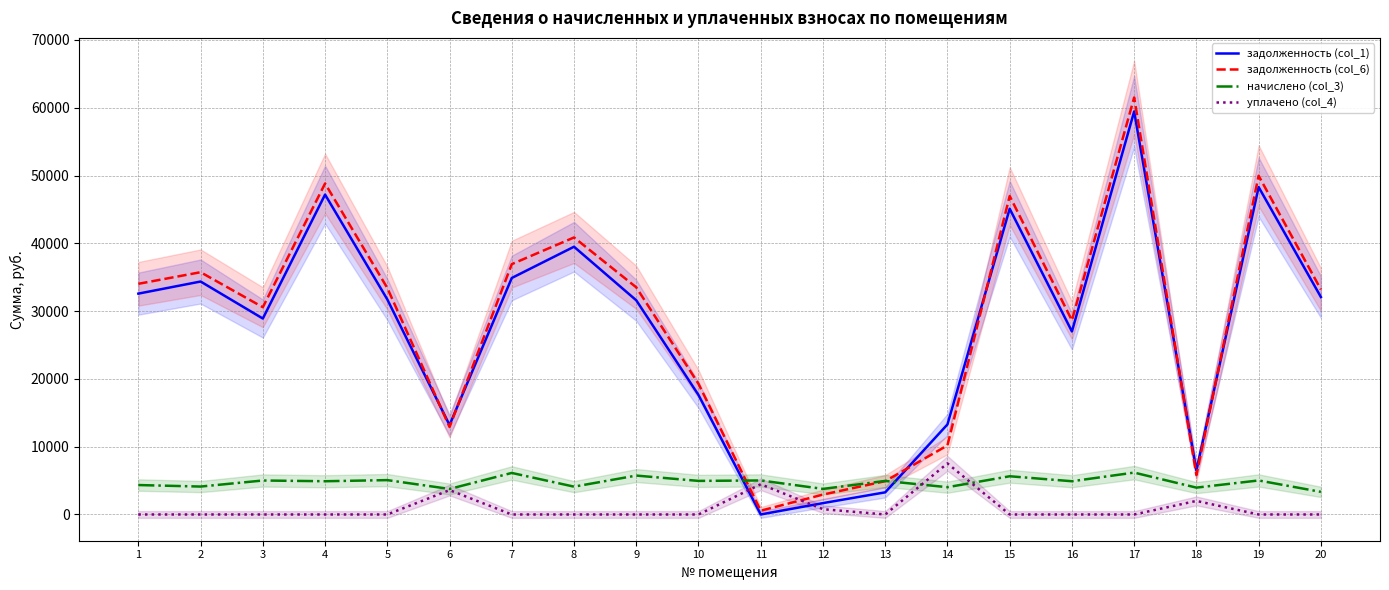

At which category is the sum across all series the highest?

17